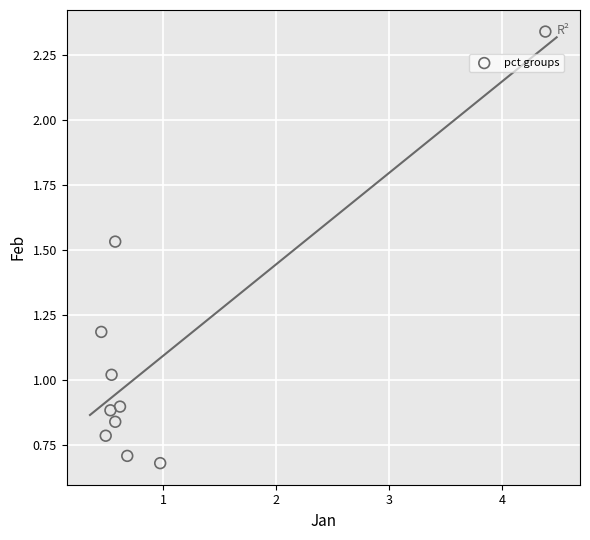

What is the average Y value?

1.1